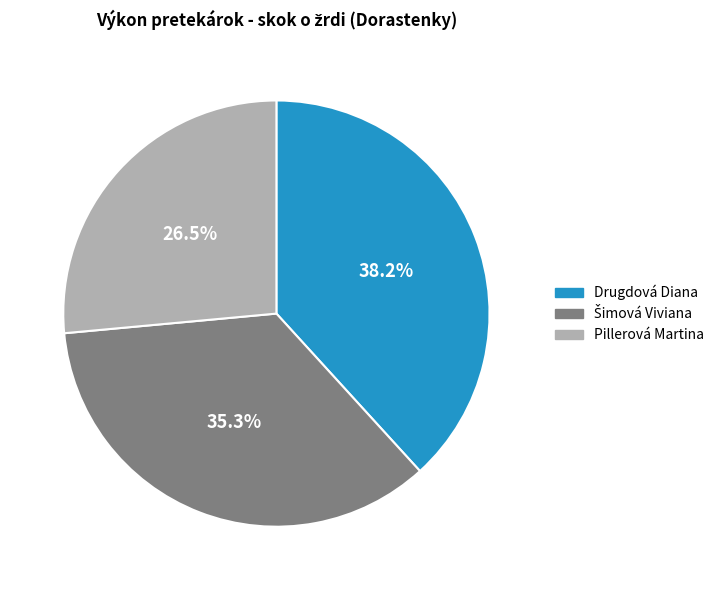

What percentage do Drugdová Diana and Pillerová Martina together represent?

64.7%